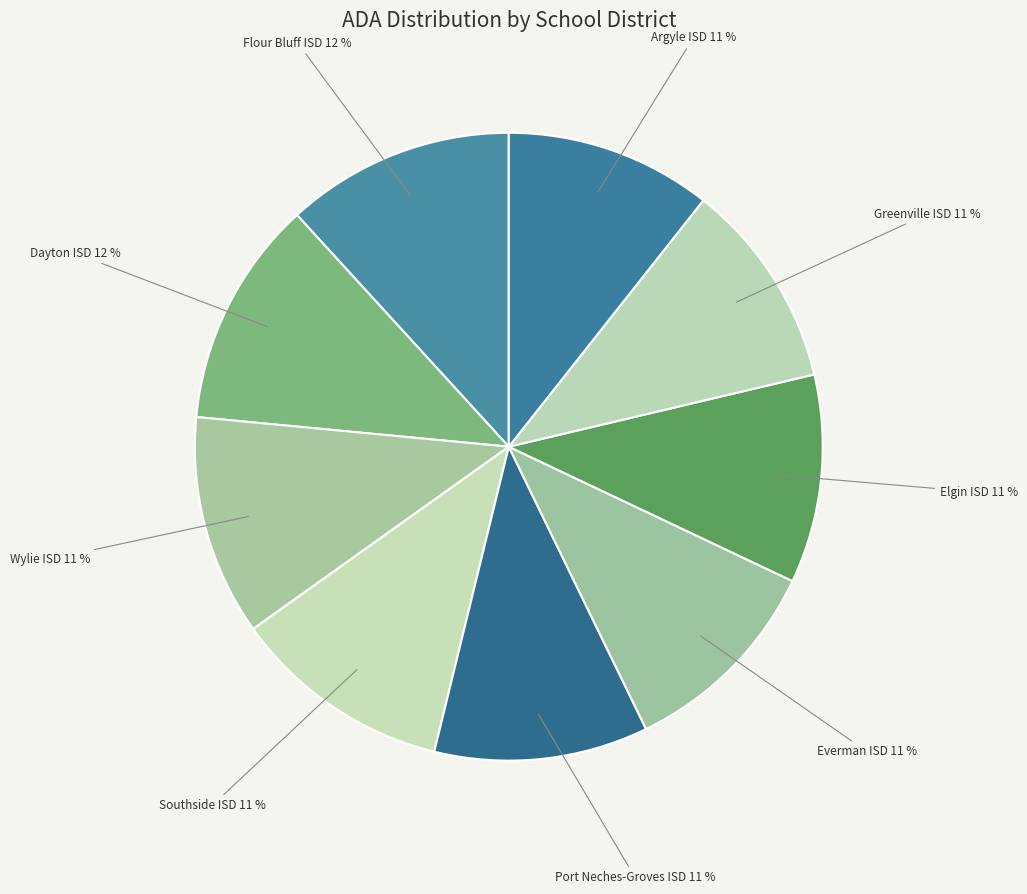

To the nearest percent, what is the combined percentage of Dayton ISD and Port Neches-Groves ISD?

23%